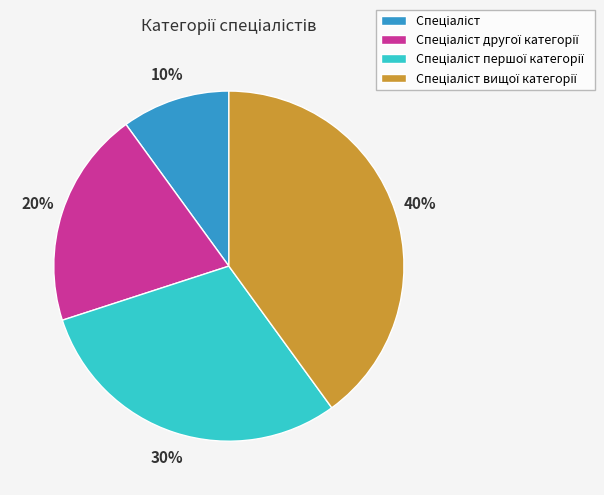

Is there any slice that represents more than half of the pie?

No